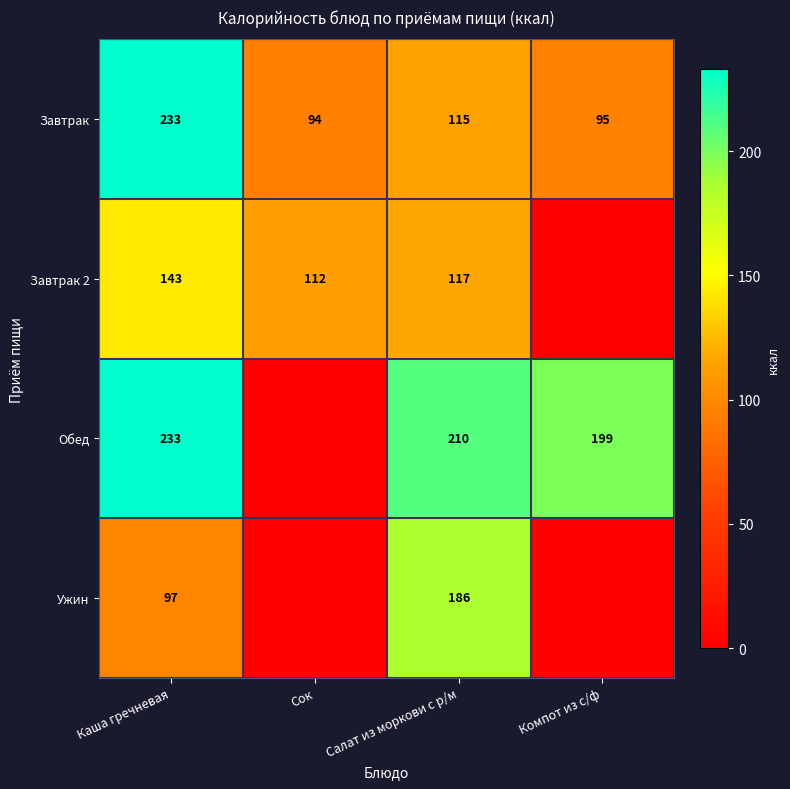

How many categories are shown in the chart?

4